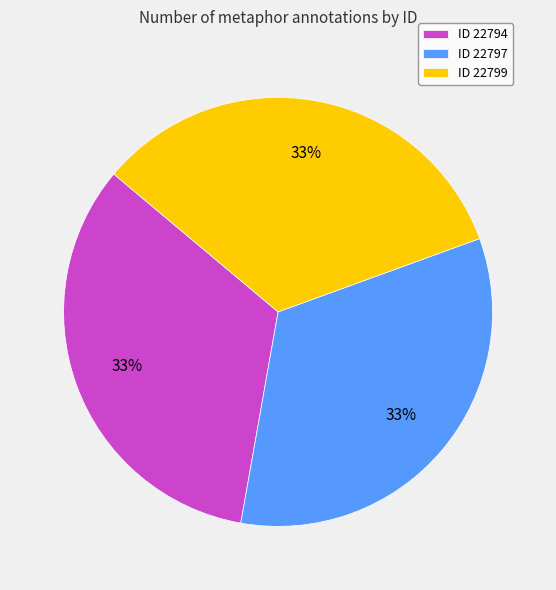

Does ID 22797 account for over 50% of the chart?

No